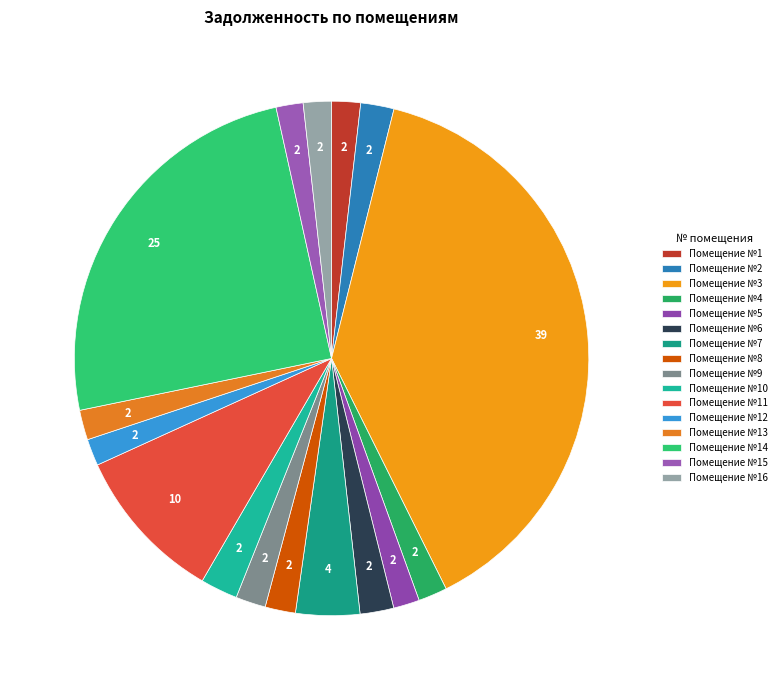

Count the number of slices in the pie.

16